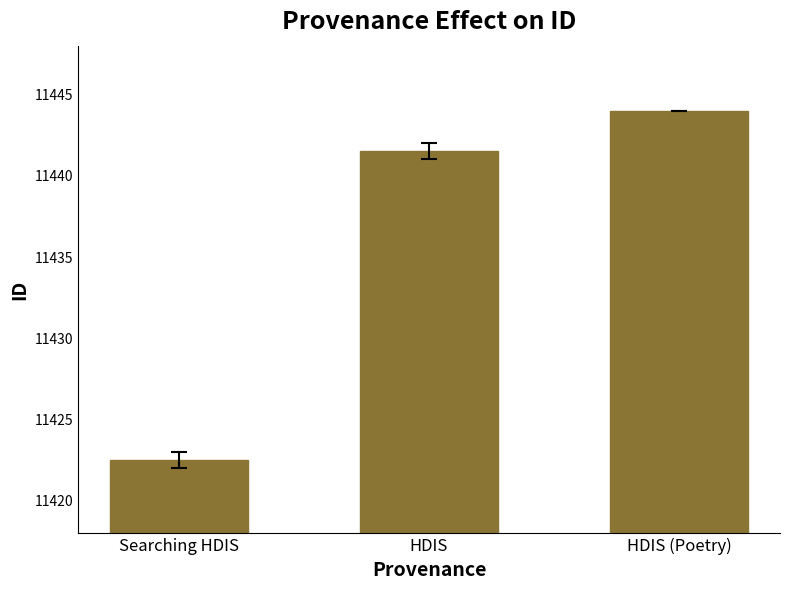

Where does the data first go above 11441?

HDIS